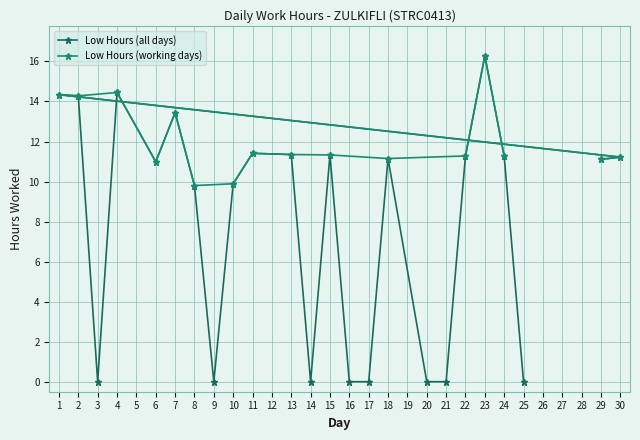

True or false: Low Hours (all days) has a value of 0.0 at 17.

True